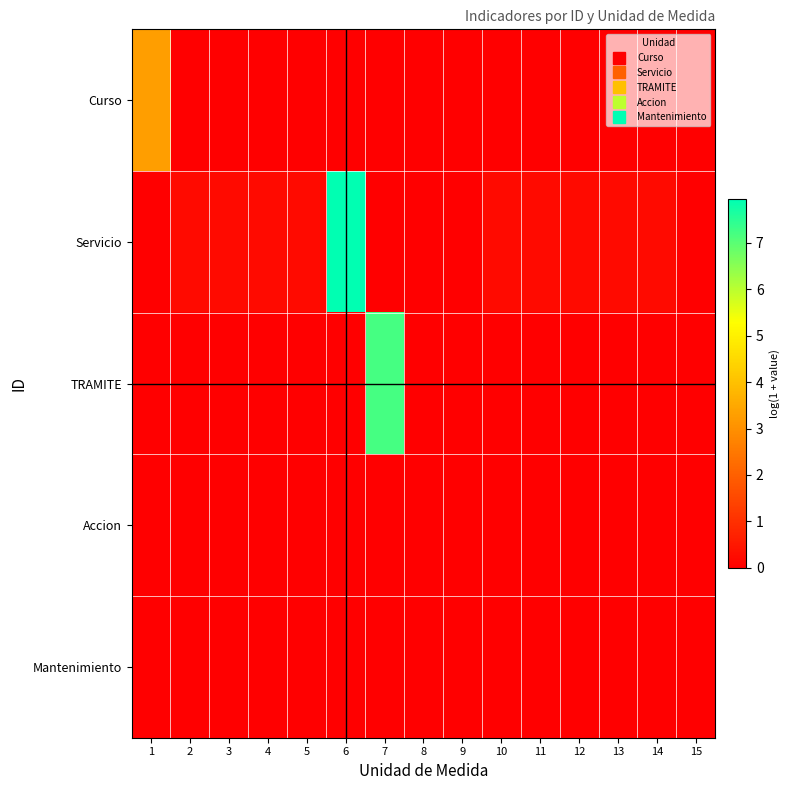

List the series in order of their peak value, lowest first.

Accion, Mantenimiento, Curso, TRAMITE, Servicio